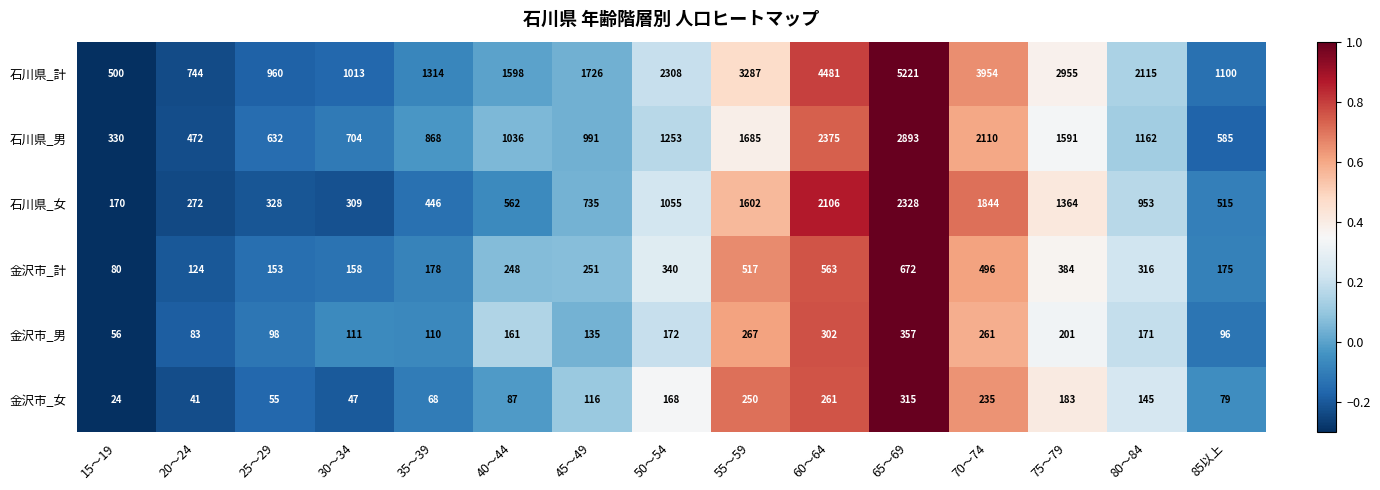

How many values in the 金沢市_計 series are below 251?

7